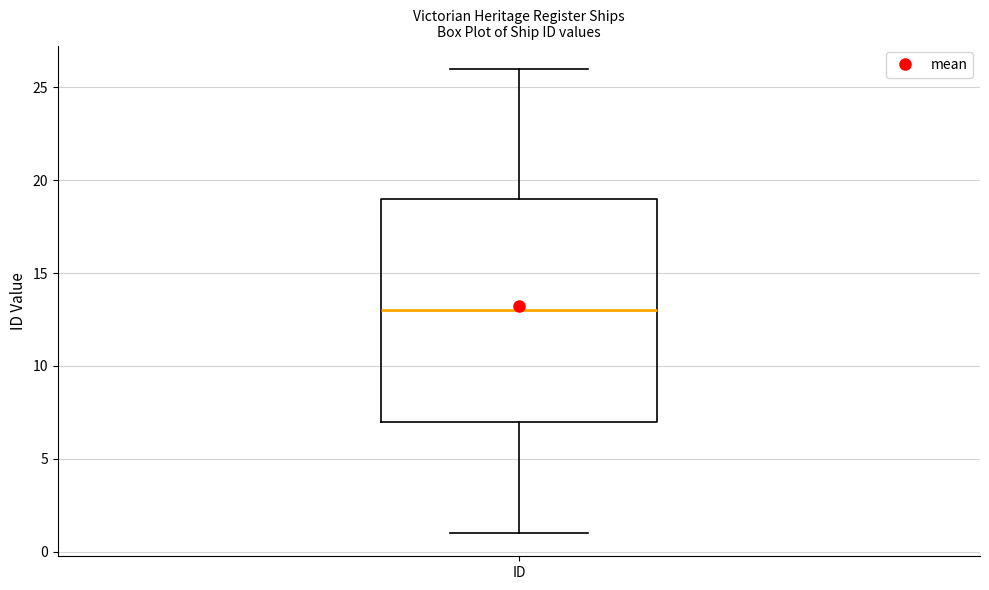

Transcribe this box plot: give where the median line is, the range the box spans, and where the two whiskers end, as read against the y-axis. The values are not printed on the chart, so give them approximately, as read against the axis.

median 13, box 7 to 19, whiskers 1 to 26